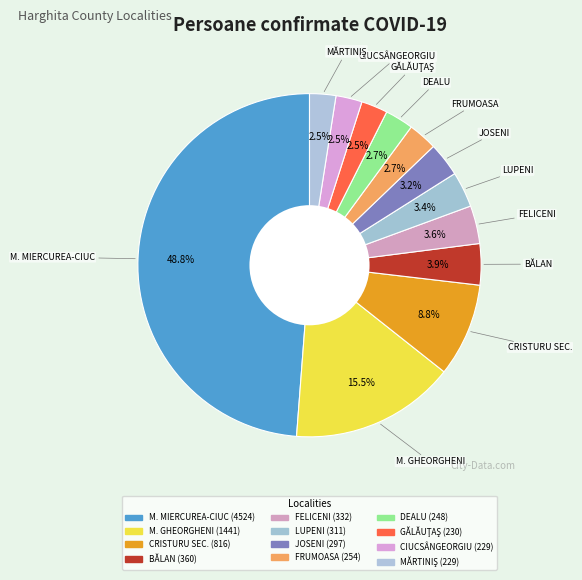

Count the number of slices in the pie.

12